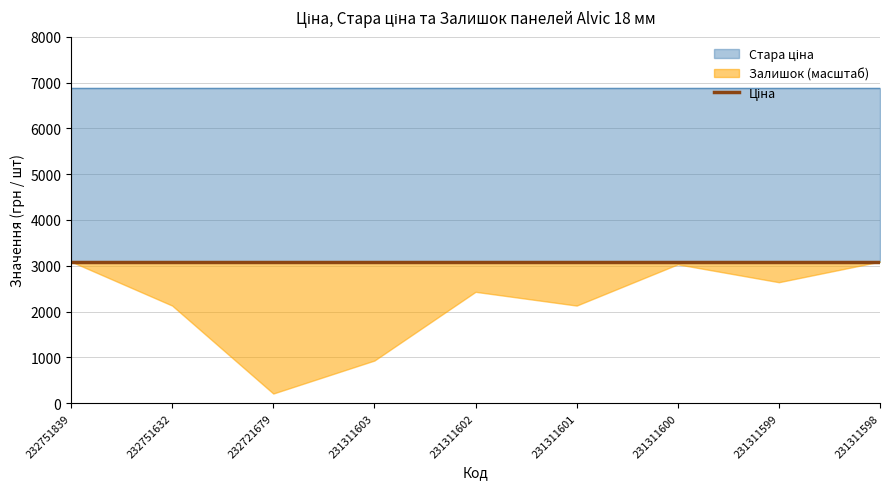

What is the total value across all series at 231311600?

9962.7